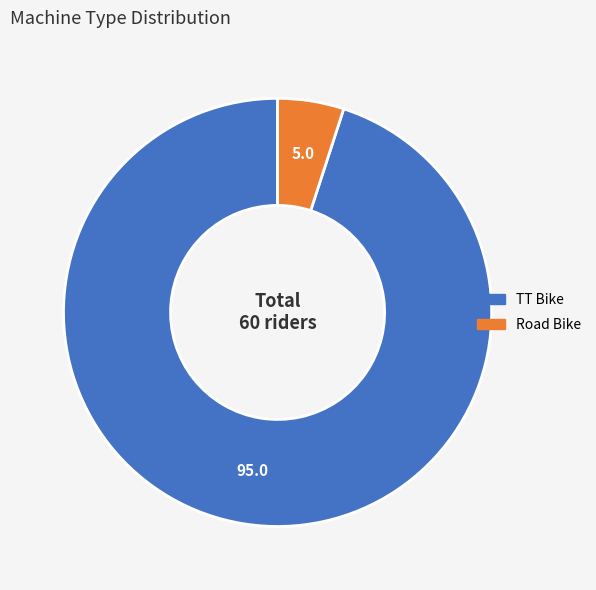

Does TT Bike account for over 50% of the chart?

Yes